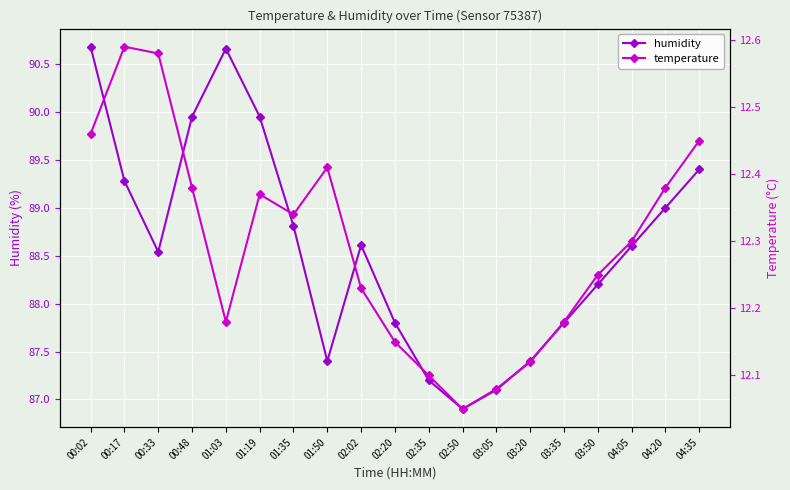

Which series has the largest total across all categories?

humidity